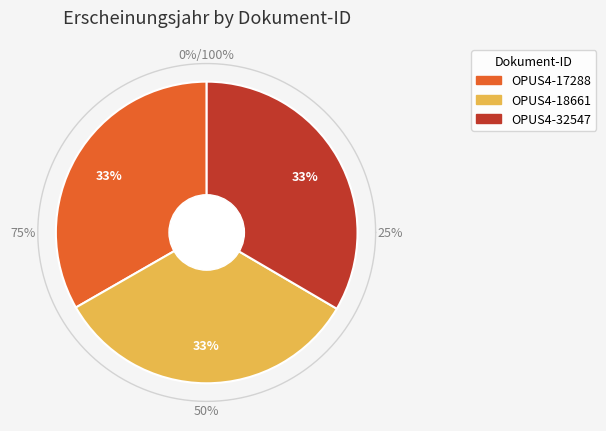

Which has a higher value, OPUS4-32547 or OPUS4-17288?

OPUS4-32547